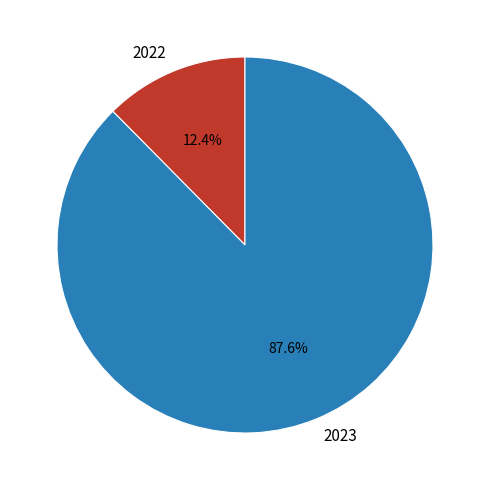

Combined, what portion of the pie is 2023 and 2022?

100.0%